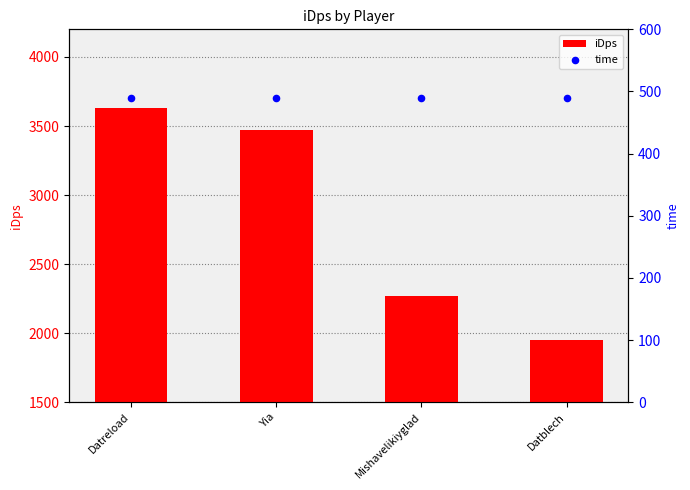

At how many categories does at least one series exceed 3242?

2